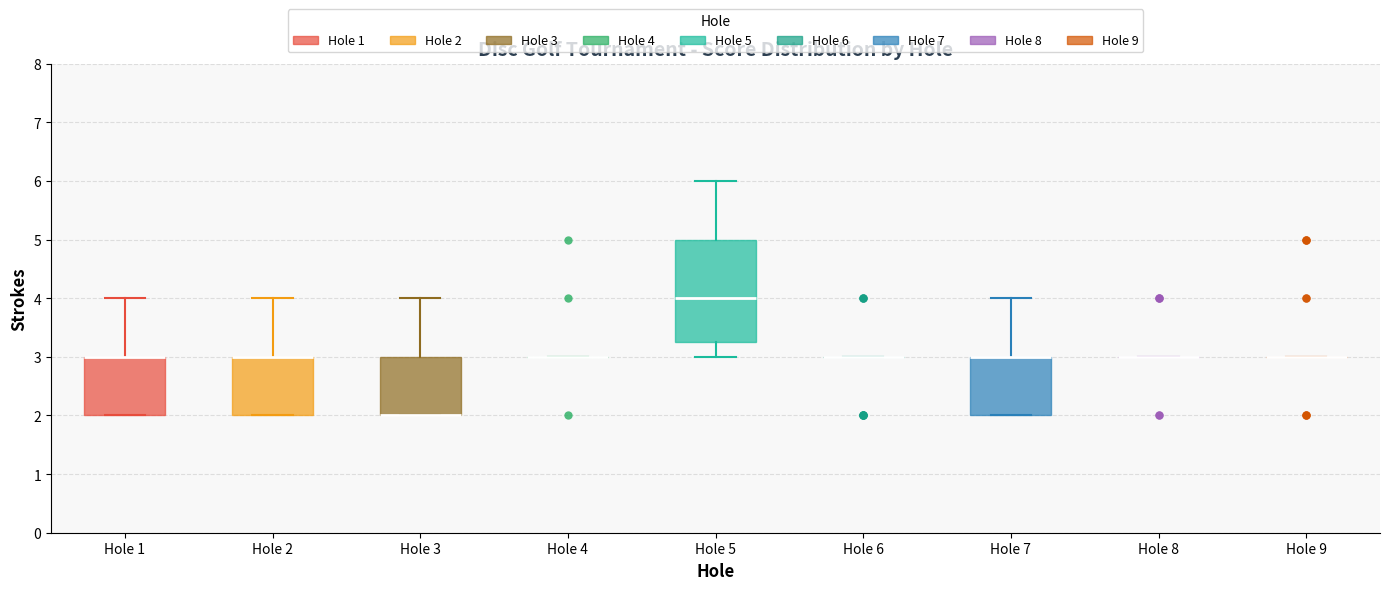

Comparing the boxes themselves (not the whiskers), which one is the tallest?

Hole 5